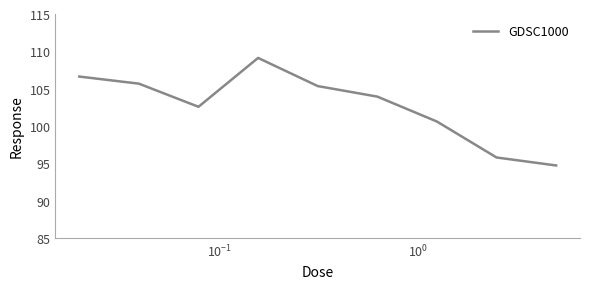

What is the greatest value displayed?

109.1